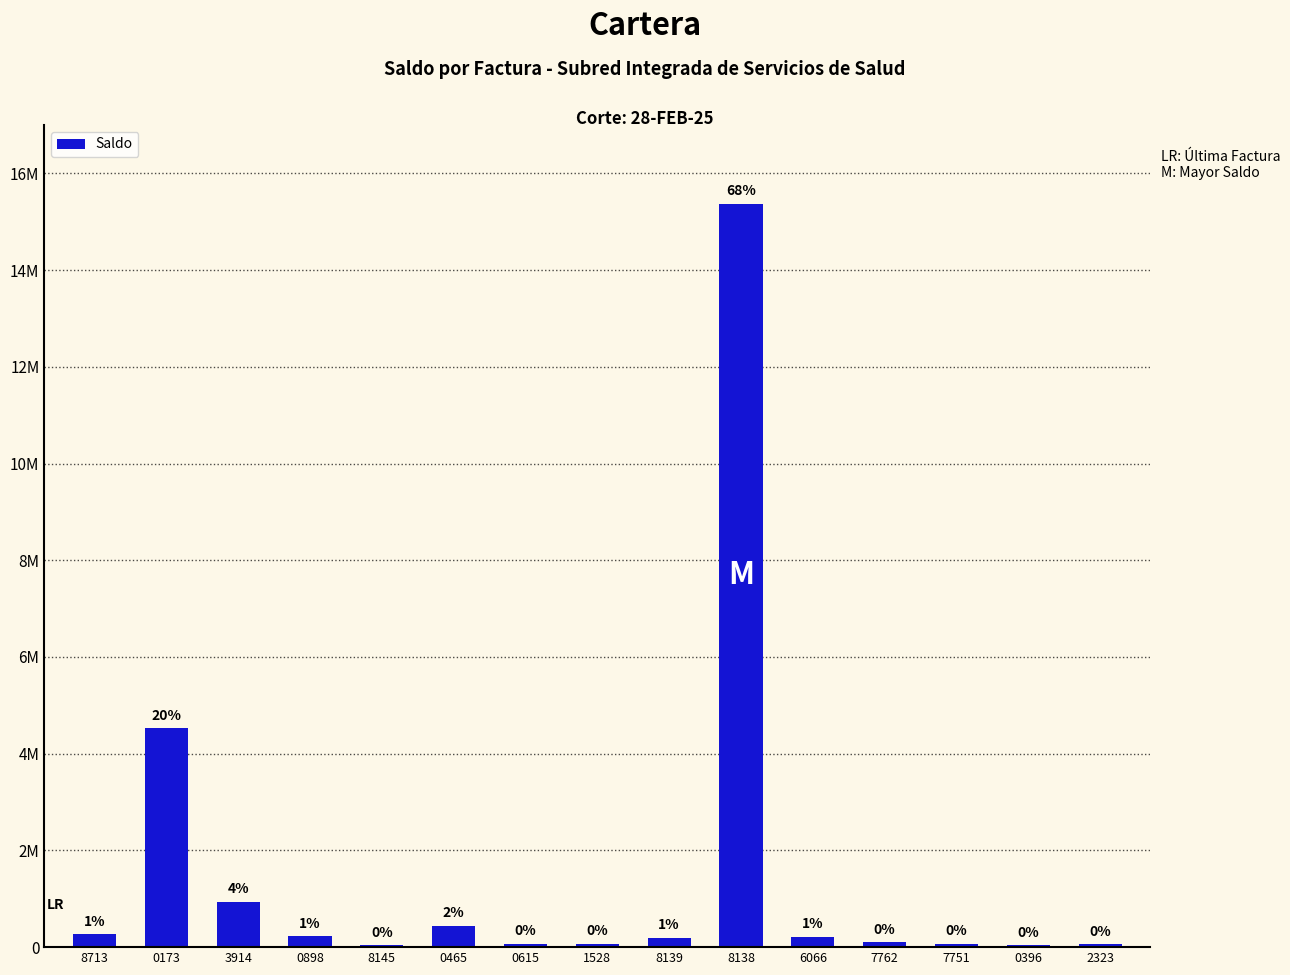

List the labels in order of value, largest first.

8138, 0173, 3914, 0465, 8713, 0898, 6066, 8139, 7762, 7751, 0615, 1528, 2323, 8145, 0396